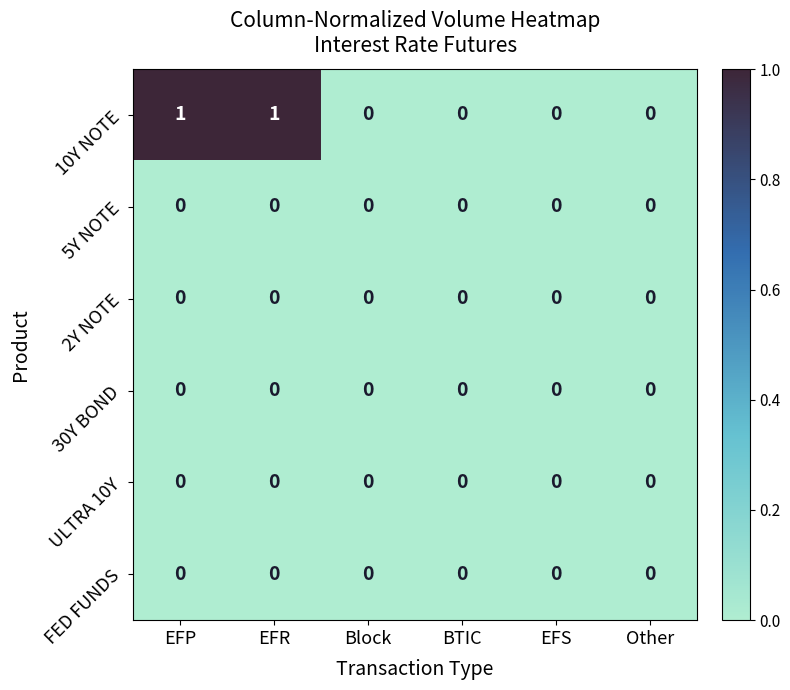

True or false: 2Y NOTE has a value of 0 at Block.

True